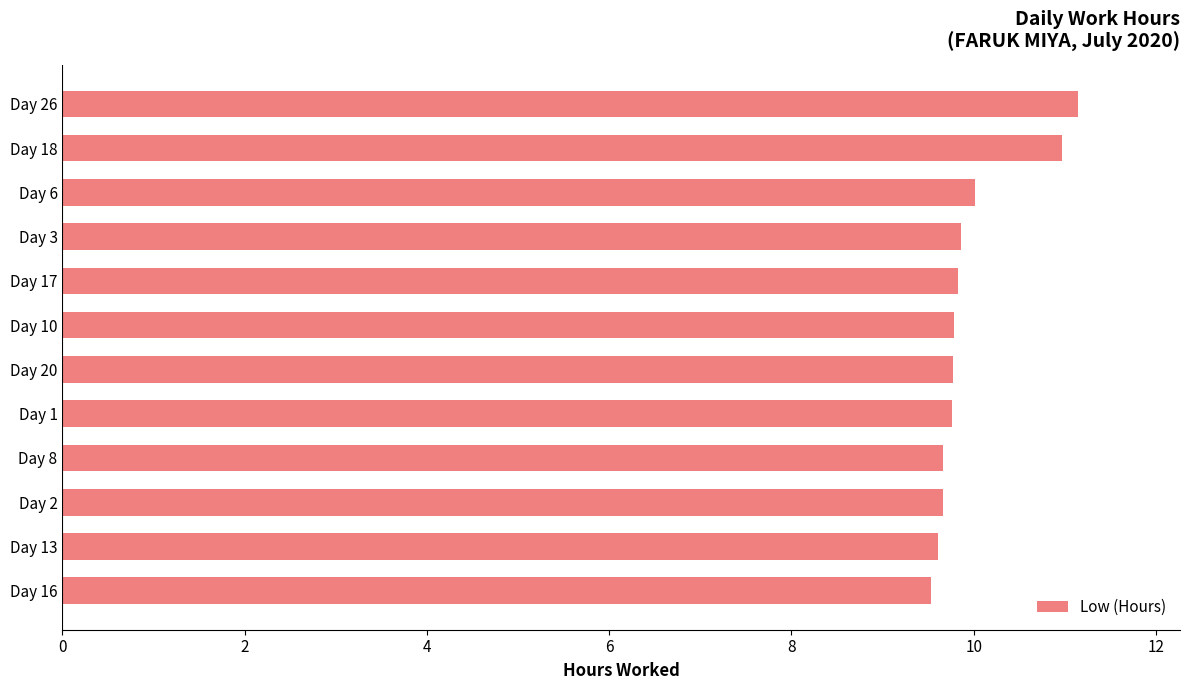

Does the chart contain any negative values?

No